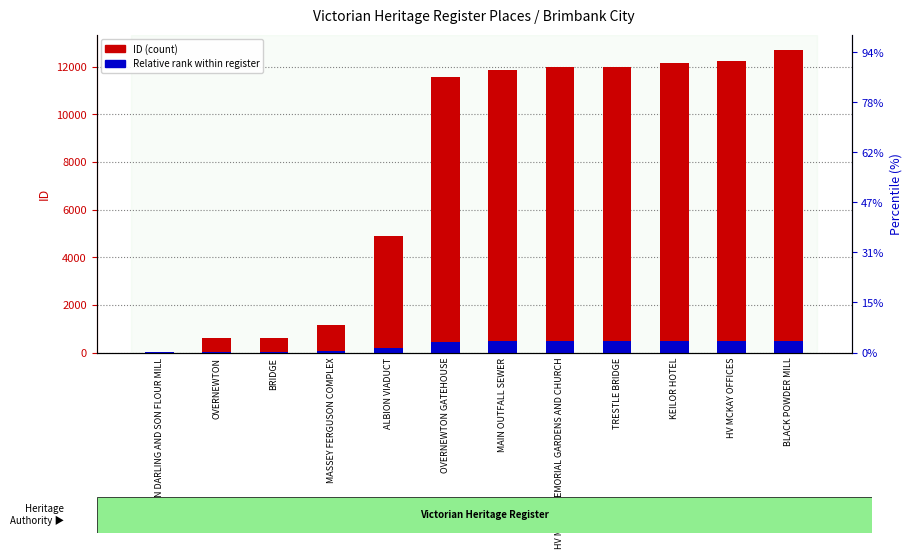

What is the highest value of the Relative rank within register series?

500.0